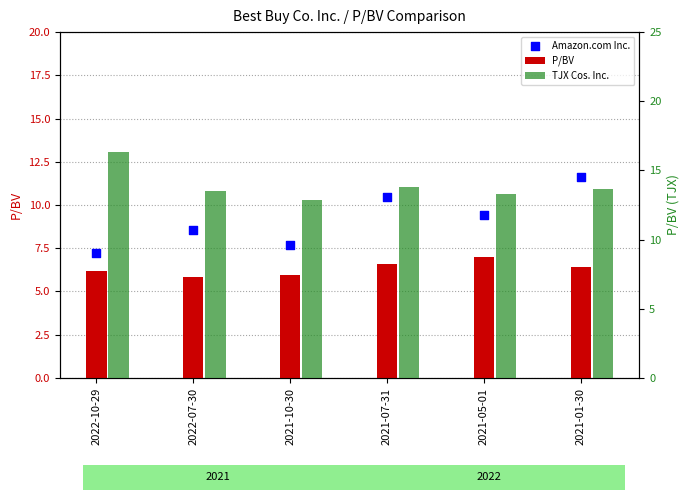

At how many categories does at least one series exceed 6?

6